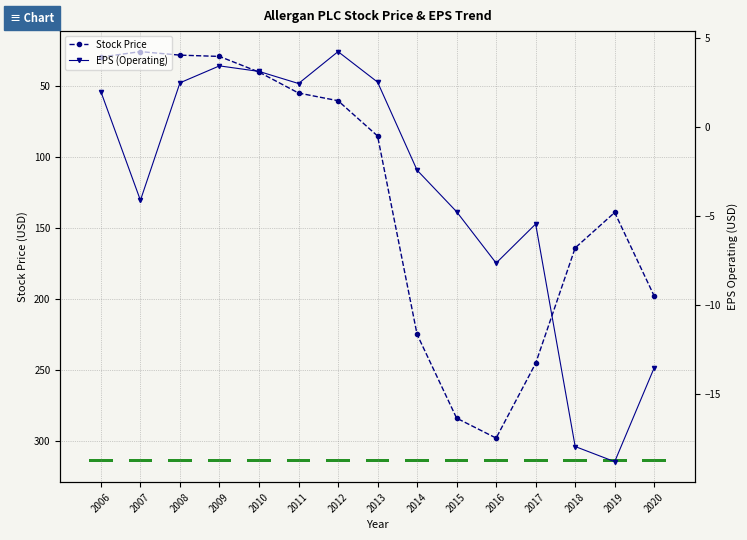

Between 2015 and 2018, which series saw the biggest shift?

Stock Price